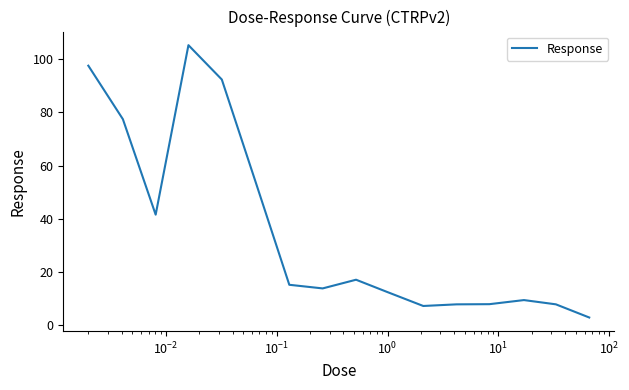

What is the greatest value displayed?

105.2